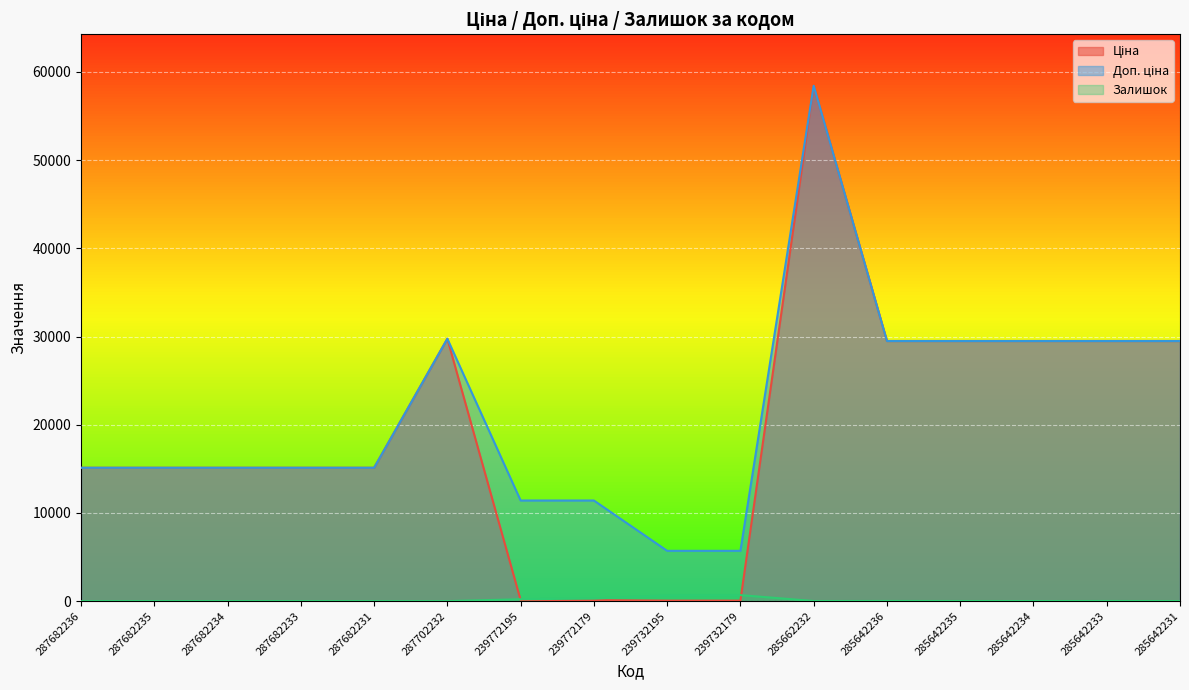

Reading left to right, list all the values displayed in this chart.

Ціна: 287682236=15120.0	287682235=15120.0	287682234=15120.0	287682233=15120.0	287682231=15120.0	287702232=29747.2	239772195=114.1	239772179=114.1	239732195=57.0	239732179=57.0	285662232=58426.5	285642236=29491.5	285642235=29491.5	285642234=29491.5	285642233=29491.5	285642231=29491.5
Доп. ціна: 287682236=15120.0	287682235=15120.0	287682234=15120.0	287682233=15120.0	287682231=15120.0	287702232=29747.2	239772195=11410.0	239772179=11410.0	239732195=5705.0	239732179=5705.0	285662232=58426.5	285642236=29491.5	285642235=29491.5	285642234=29491.5	285642233=29491.5	285642231=29491.5
Залишок: 287682236=0.0	287682235=0.0	287682234=0.0	287682233=0.0	287682231=0.0	287702232=0.0	239772195=218.0	239772179=290.0	239732195=665.0	239732179=686.0	285662232=14.0	285642236=16.0	285642235=13.0	285642234=10.0	285642233=14.0	285642231=11.0